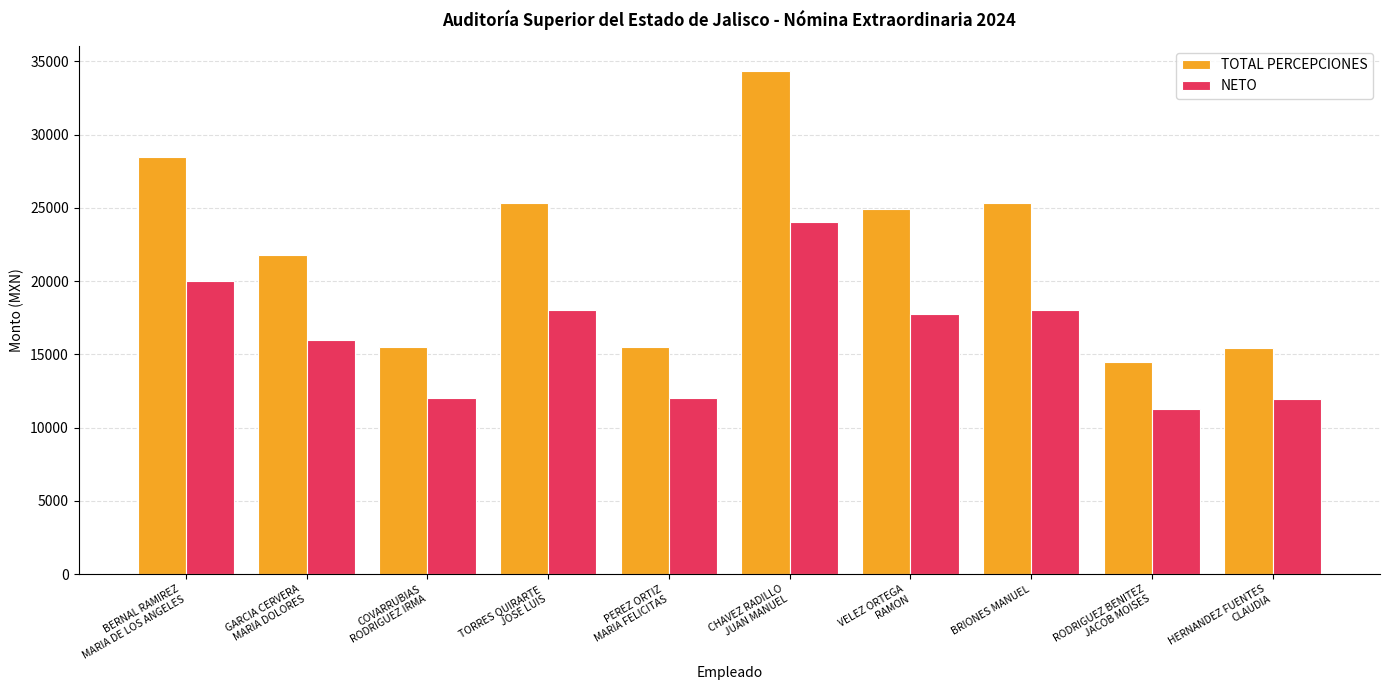

Which series has the largest range (max minus min)?

TOTAL PERCEPCIONES